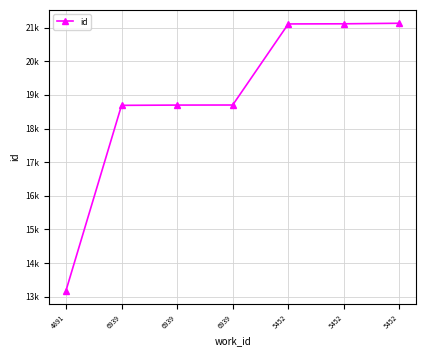

Which has a higher value, 6939 or 5452?

5452